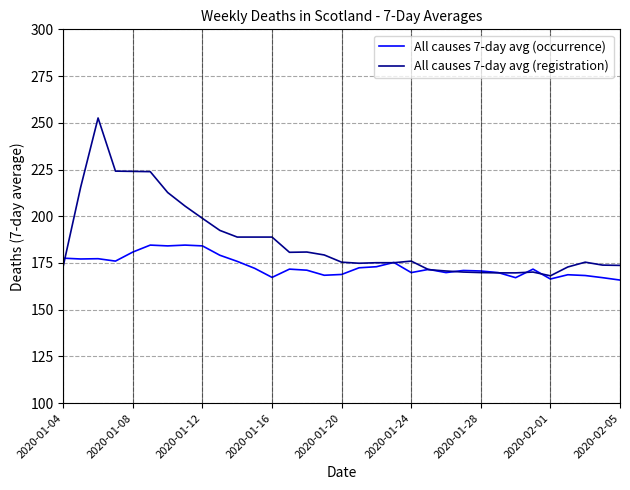

Which series has the largest range (max minus min)?

All causes 7-day avg (registration)